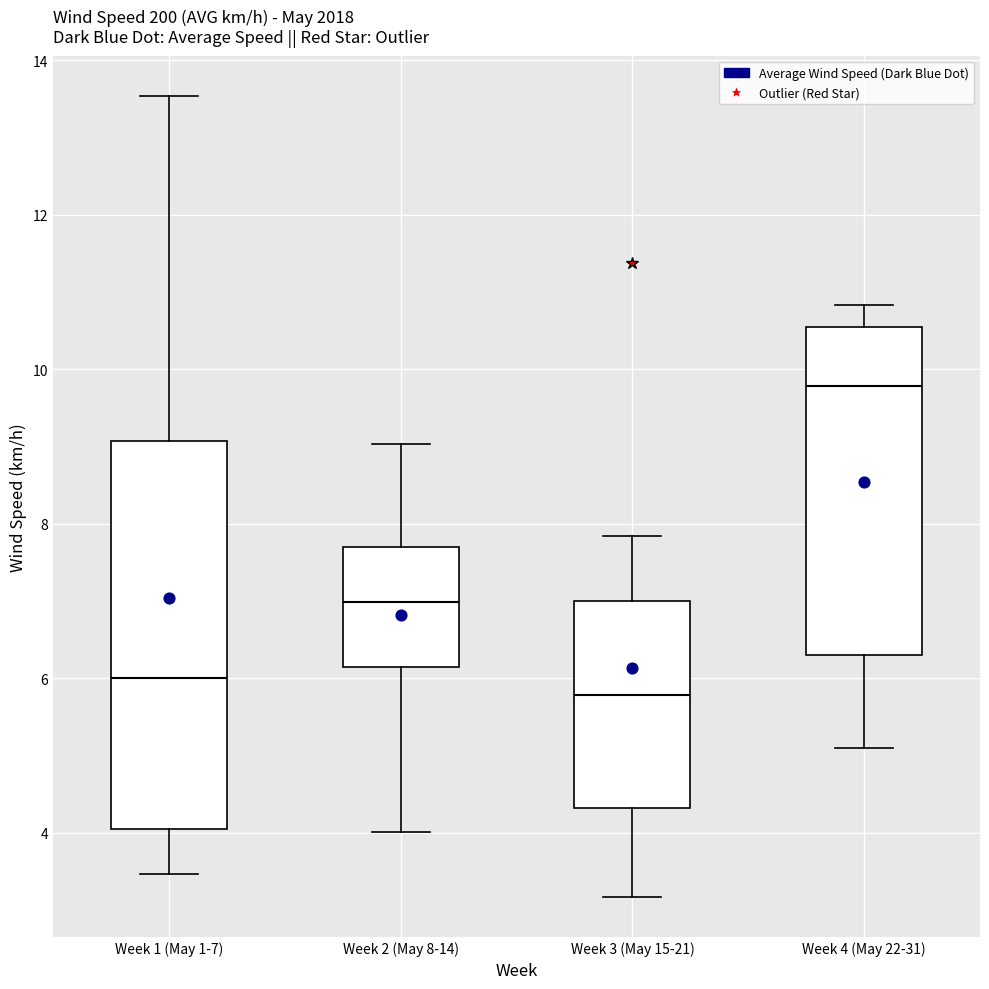

Reading left to right, transcribe this box plot: for each box, give where its median line is, the range the box spans, and where its two whiskers end, as read against the y-axis. The values are not printed on the chart, so give them approximately, as read against the axis.

Week 1 (May 1-7): median 6.0, box 4.0 to 9.0, whiskers 3.4 to 13.6
Week 2 (May 8-14): median 7.0, box 6.2 to 7.6, whiskers 4.0 to 9.0
Week 3 (May 15-21): median 5.8, box 4.4 to 7.0, whiskers 3.2 to 7.8
Week 4 (May 22-31): median 9.8, box 6.4 to 10.6, whiskers 5.2 to 10.8